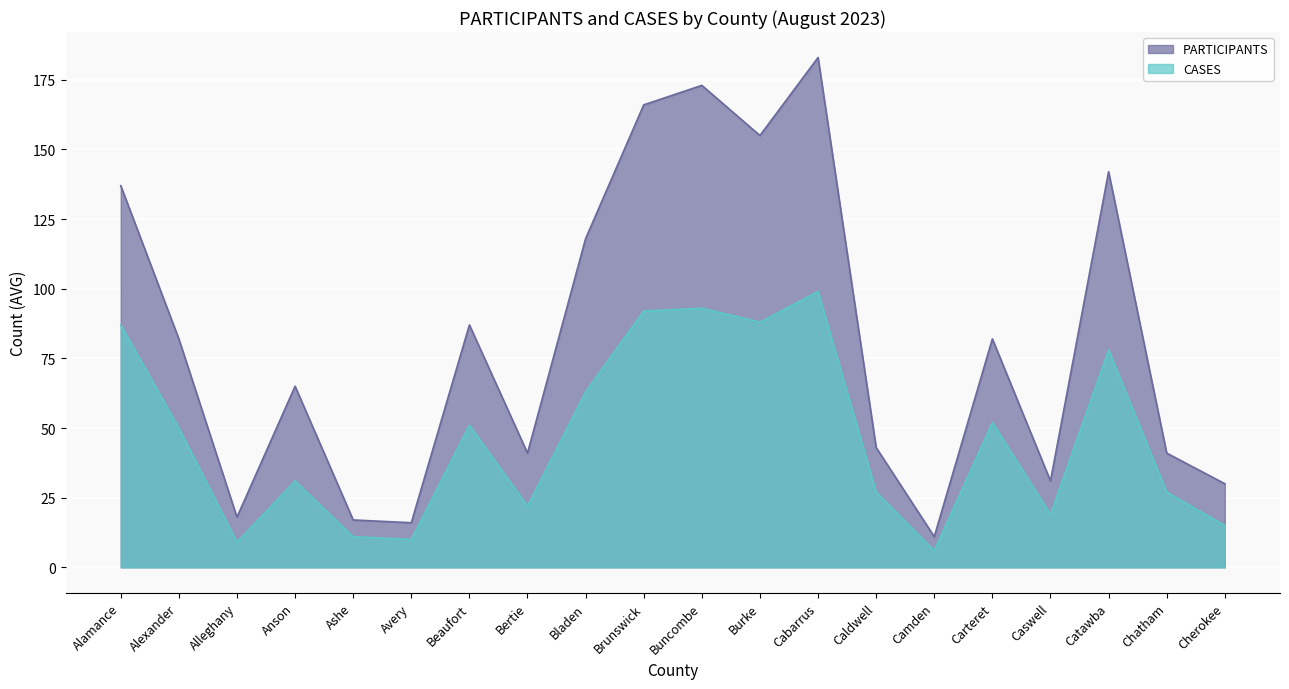

What is the highest value of the PARTICIPANTS series?

183